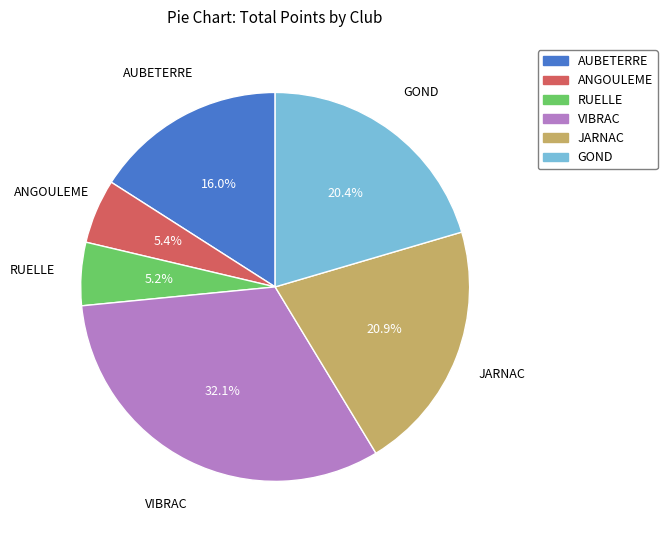

How many slices are in this pie chart?

6